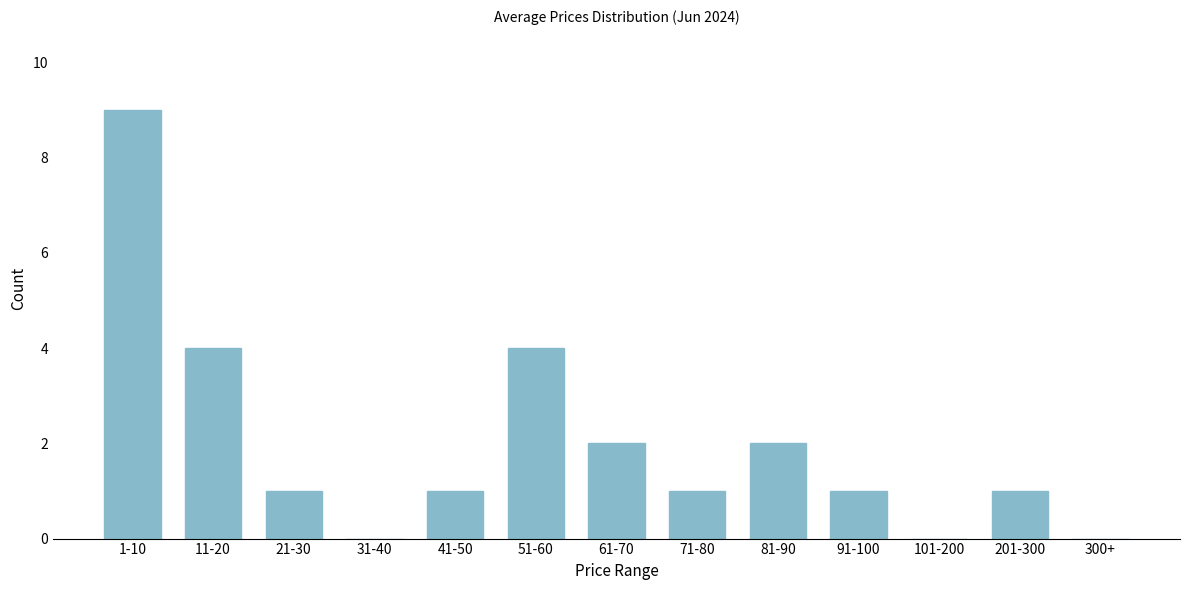

Reading right to left, what are all the values shown in this chart?

300+=0	201-300=1	101-200=0	91-100=1	81-90=2	71-80=1	61-70=2	51-60=4	41-50=1	31-40=0	21-30=1	11-20=4	1-10=9